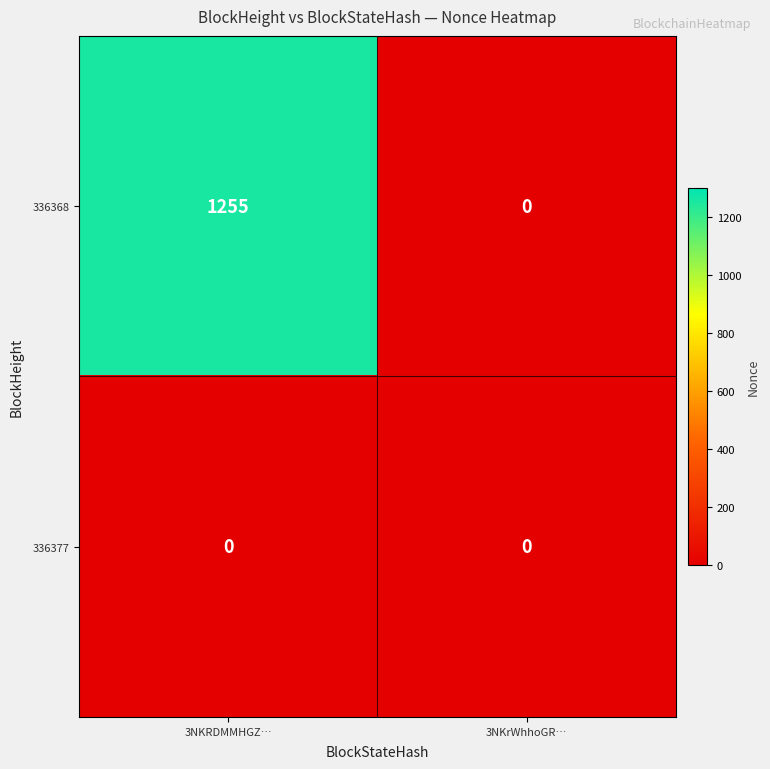

What is the difference between the 336368 values at 3NKRDMMHGZ… and 3NKrWhhoGR…?

1255